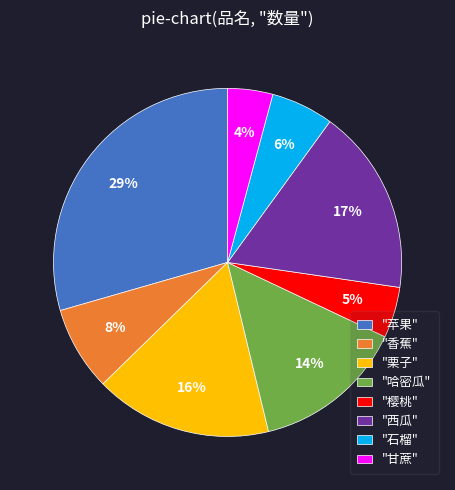

Approximately how many times larger is the value at "甘蔗" compared to "石榴"?

0.7